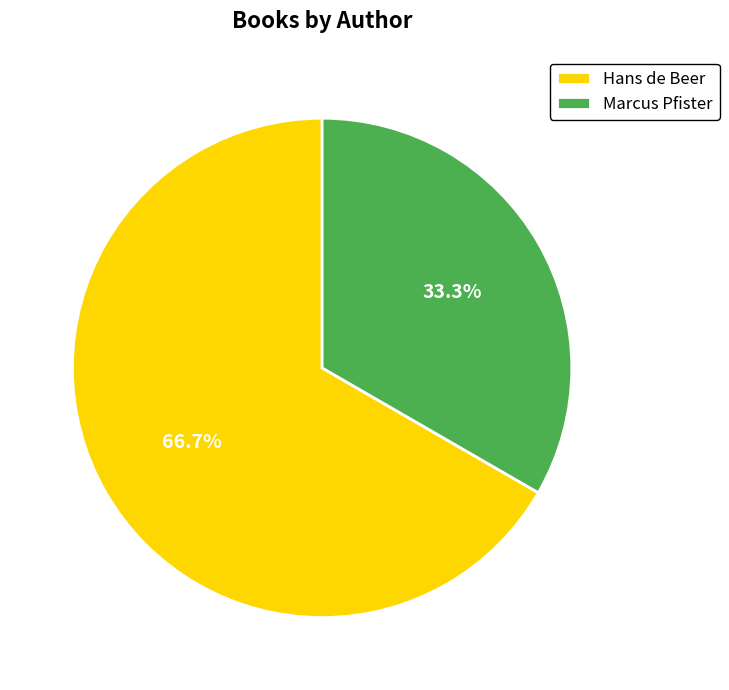

Which category has the biggest portion of the pie?

Hans de Beer